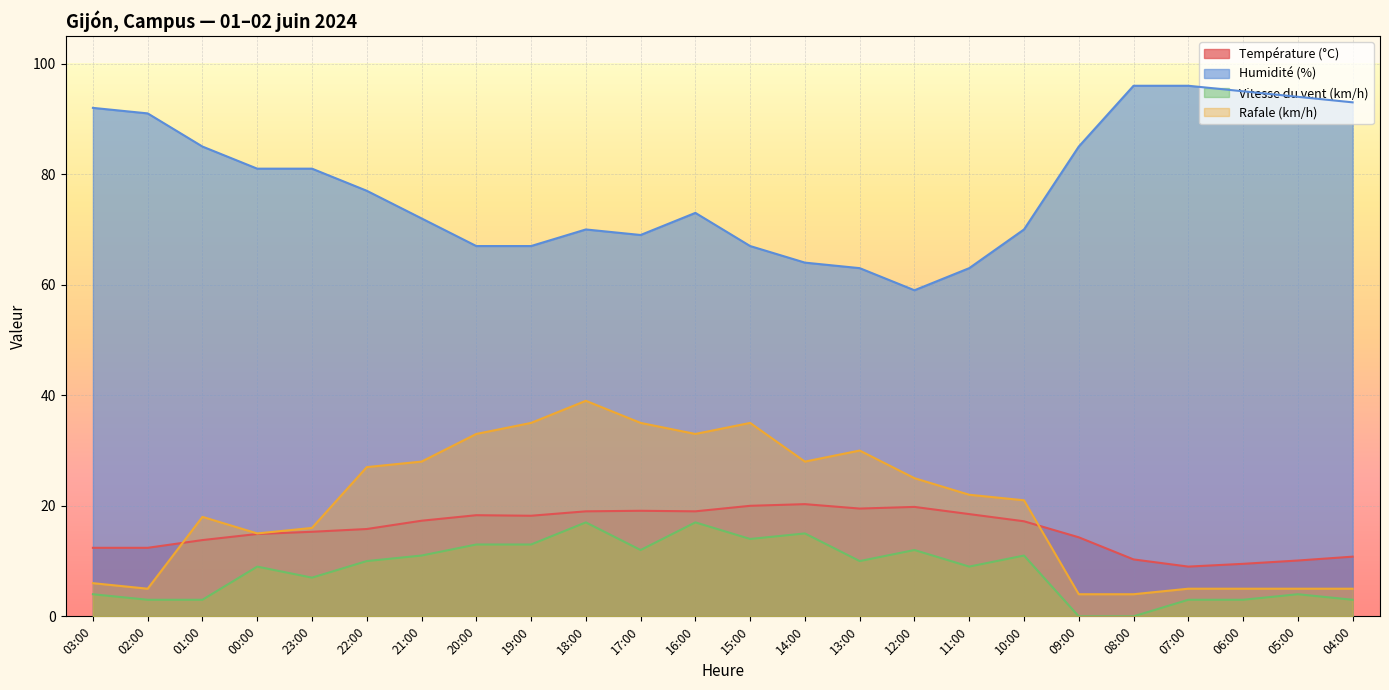

True or false: Rafale (km/h) has a value of 5.0 at 07:00.

True